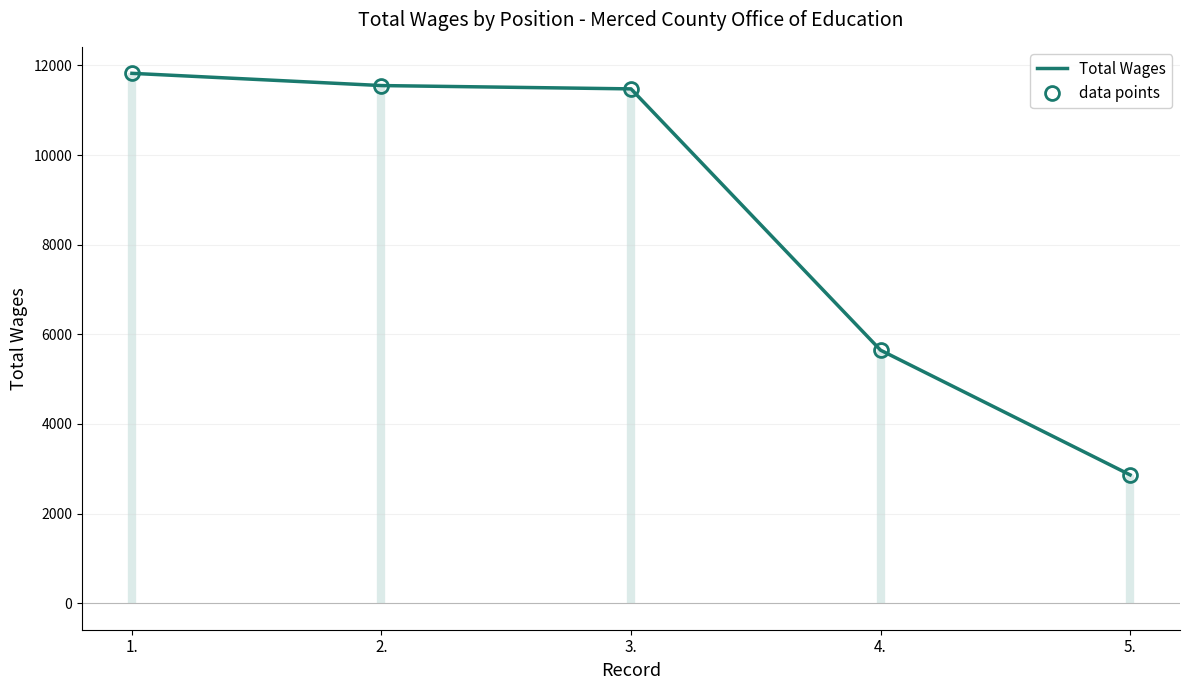

Which series has the largest range (max minus min)?

Total Wages